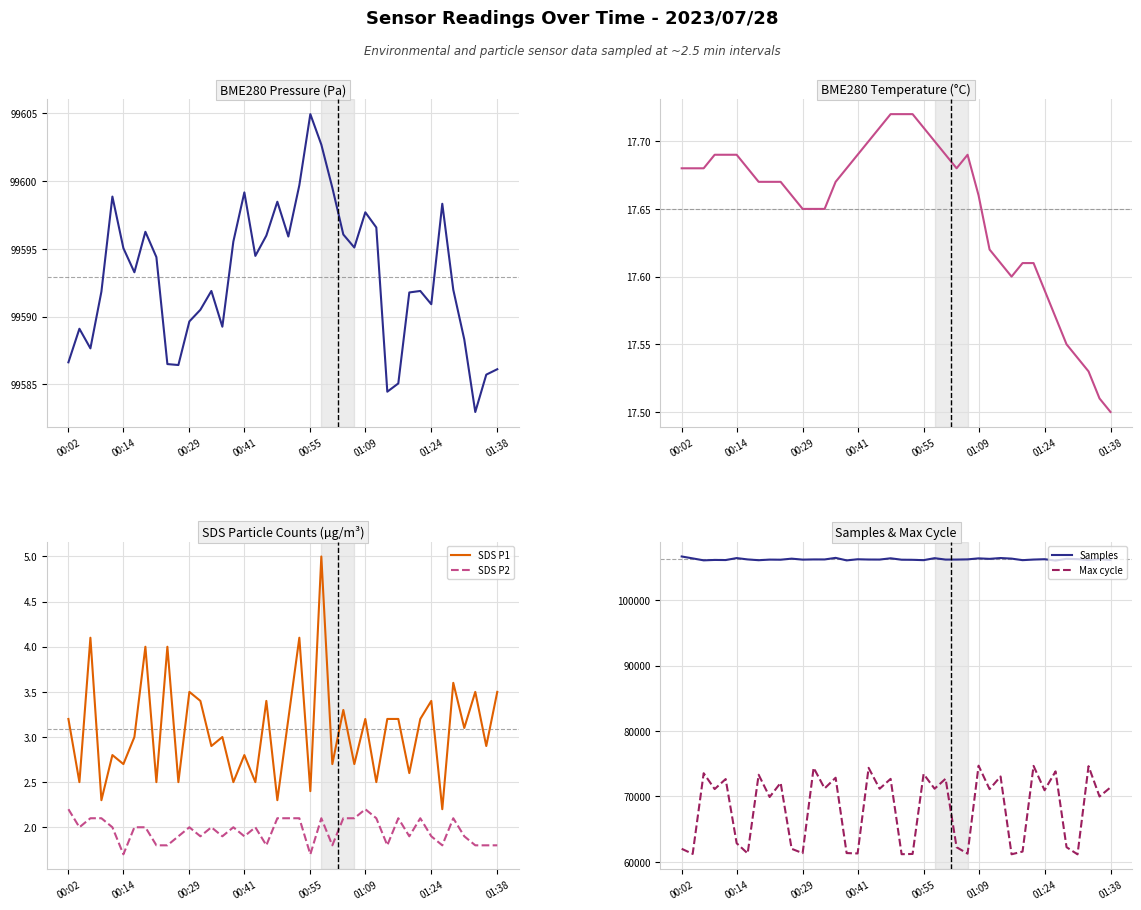

What is the minimum value for BME280 temperature?

17.5